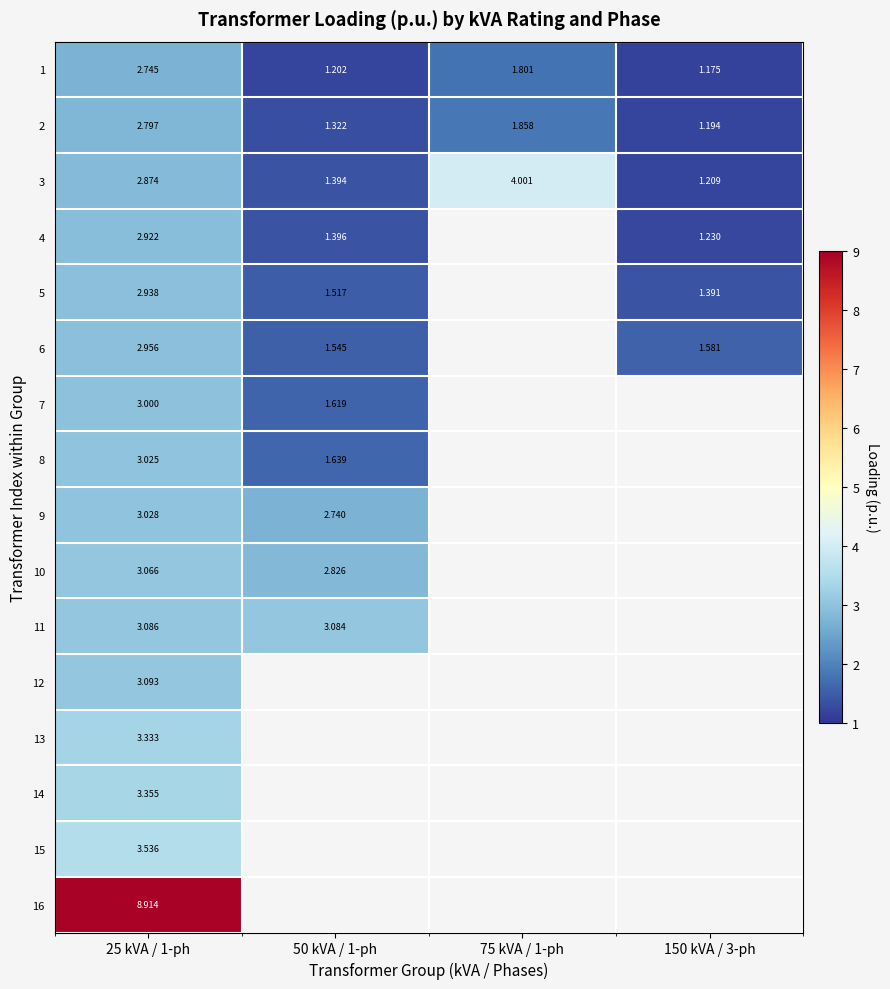

The value of 8 at 50 kVA / 1-ph is 2.7. True or false?

False